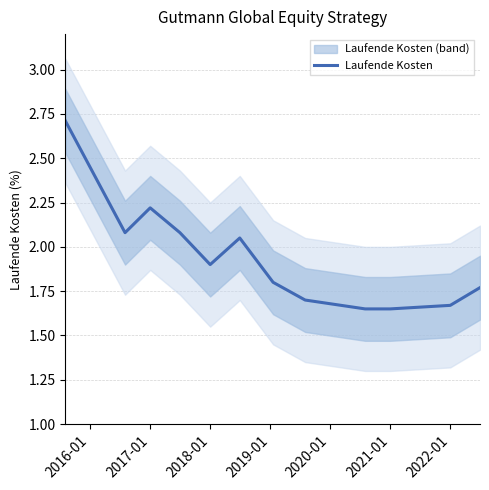

What is the minimum value shown in the chart?

1.6